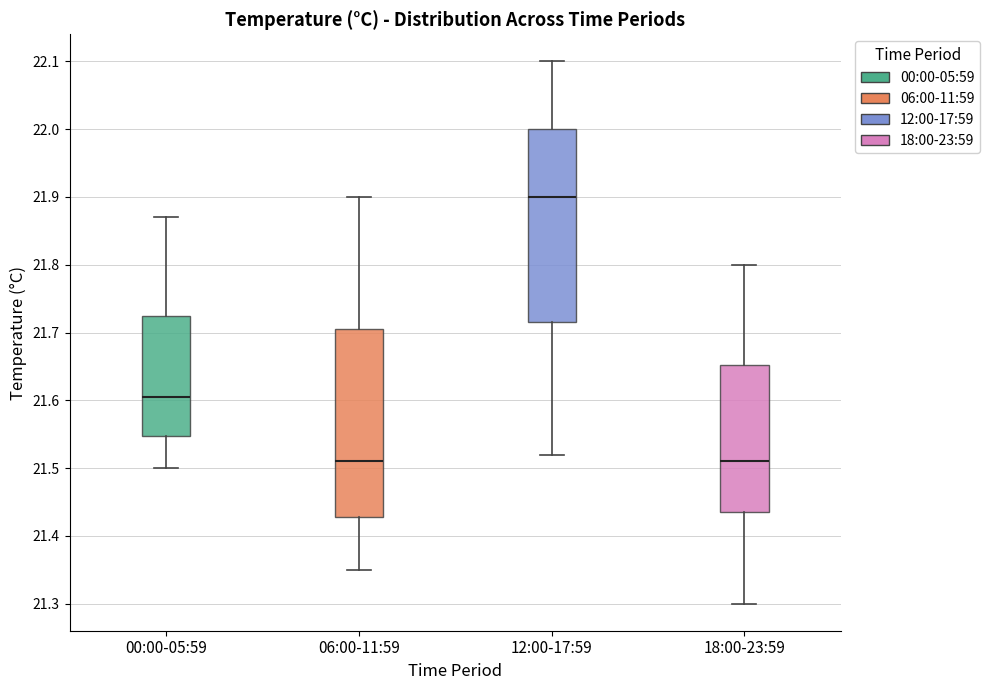

Where does the upper whisker of the box for 18:00-23:59 end on the y-axis? The values are not printed on the chart, so give them approximately, as read against the axis.

21.80